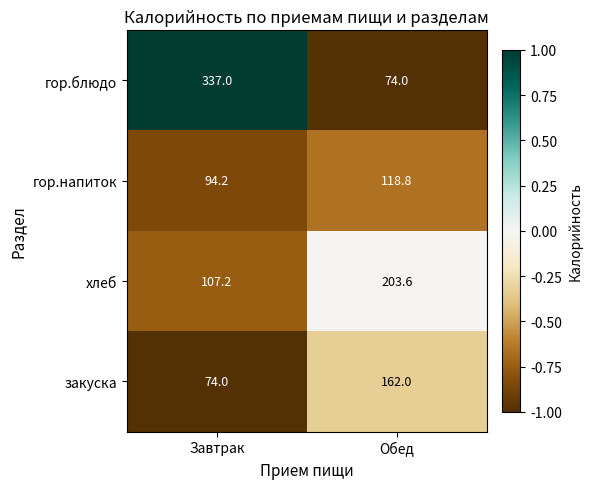

At which label is гор.блюдо closest to 205?

Обед